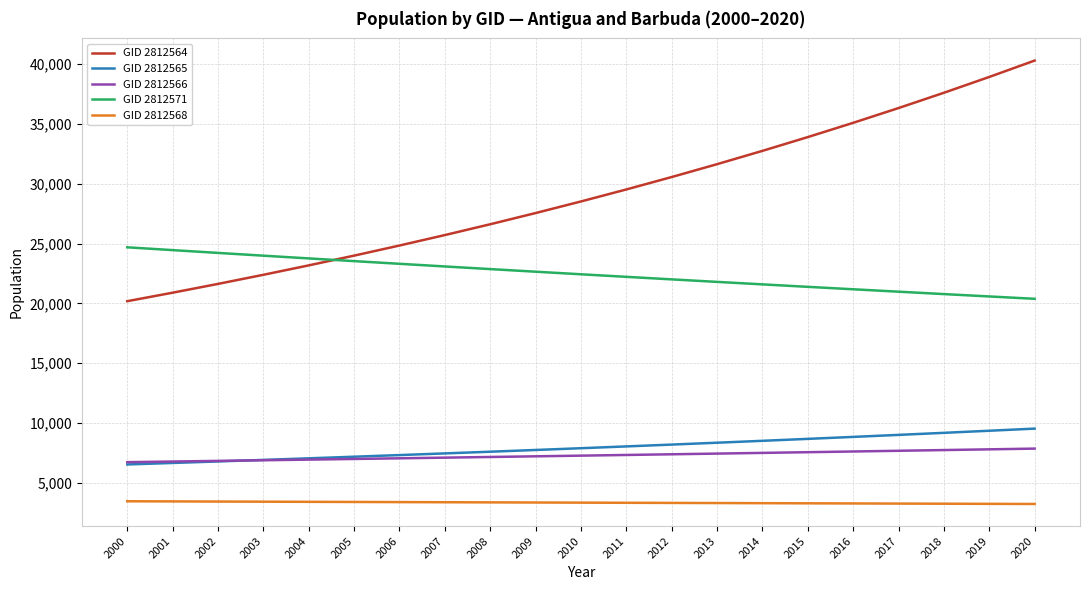

Which series has the widest spread of values?

GID 2812564